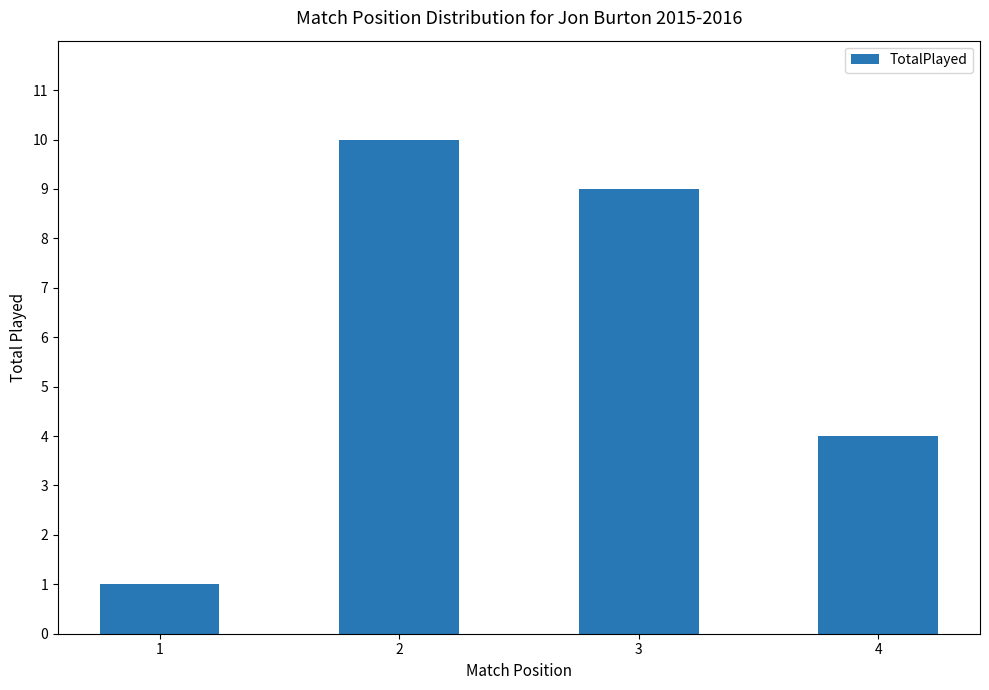

Which has a higher value, 4 or 1?

4